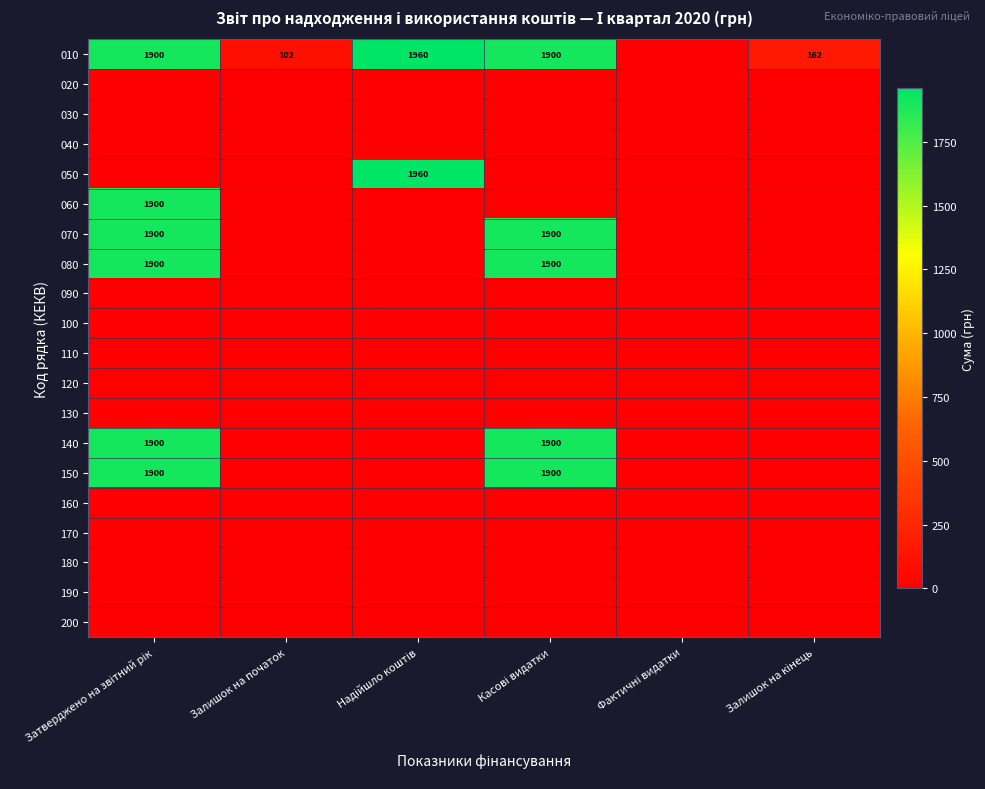

What is the maximum value for 070?

1900.0